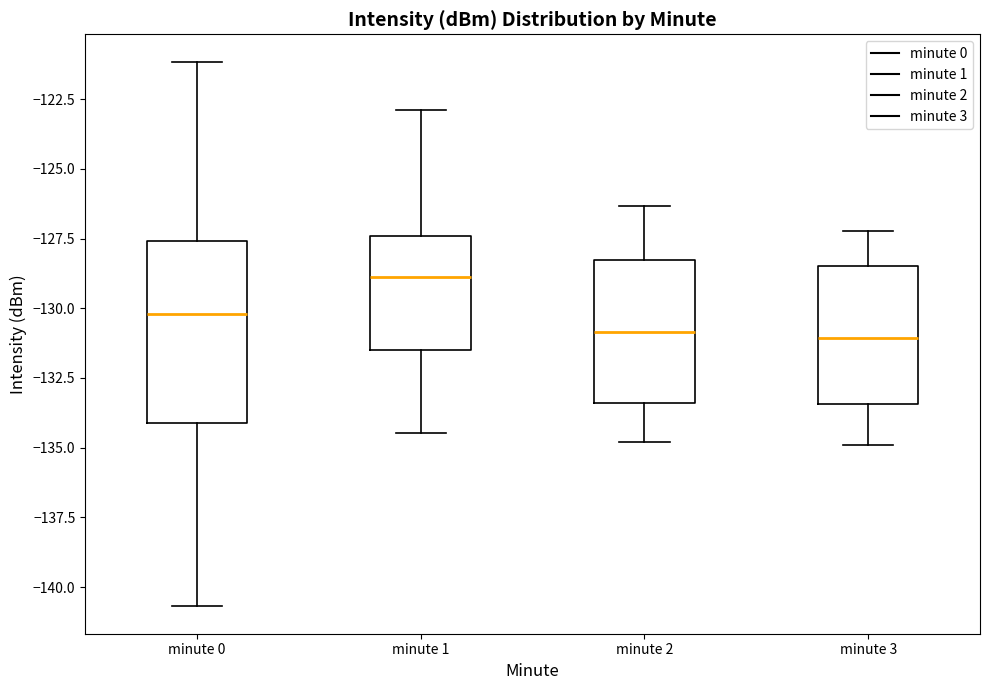

Where is the upper edge of the box for minute 1 on the y-axis? The values are not printed on the chart, so give them approximately, as read against the axis.

-127.5